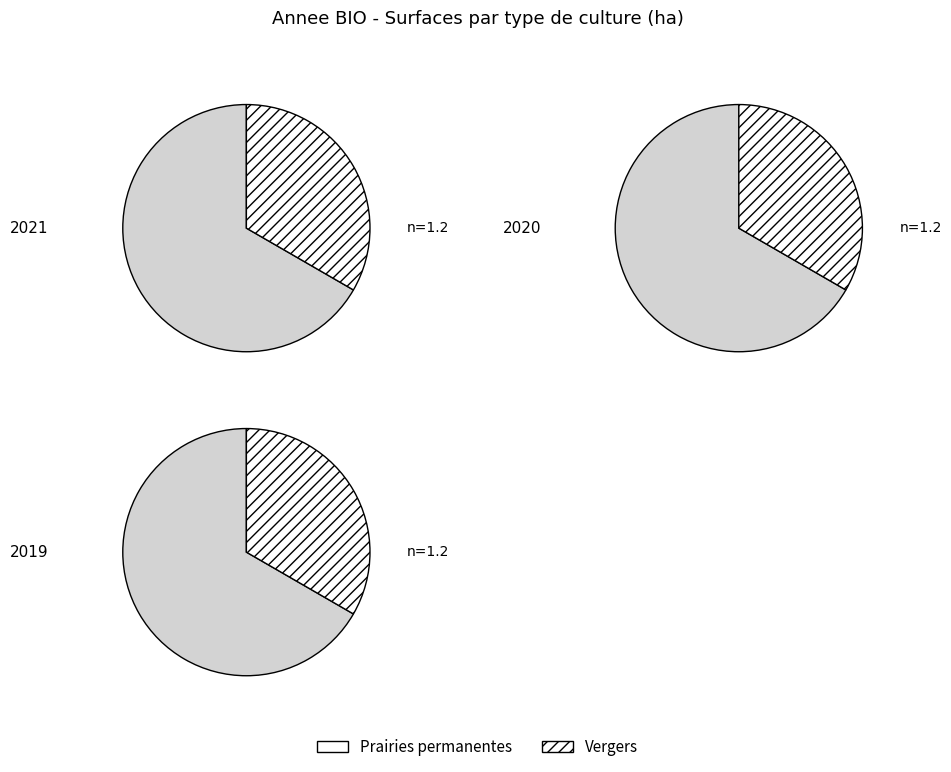

True or false: Vergers accounts for 26% of the total.

False